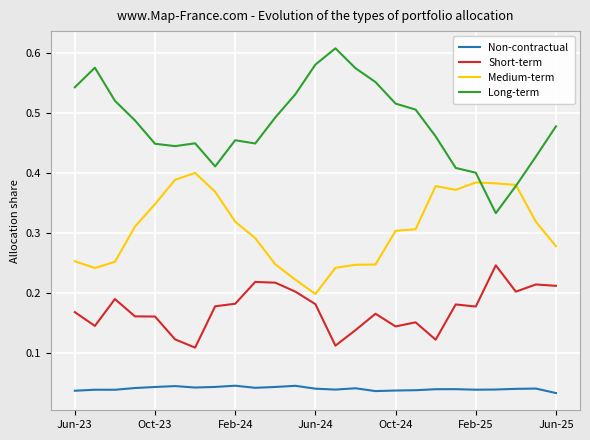

Which series has the largest total across all categories?

Long-term